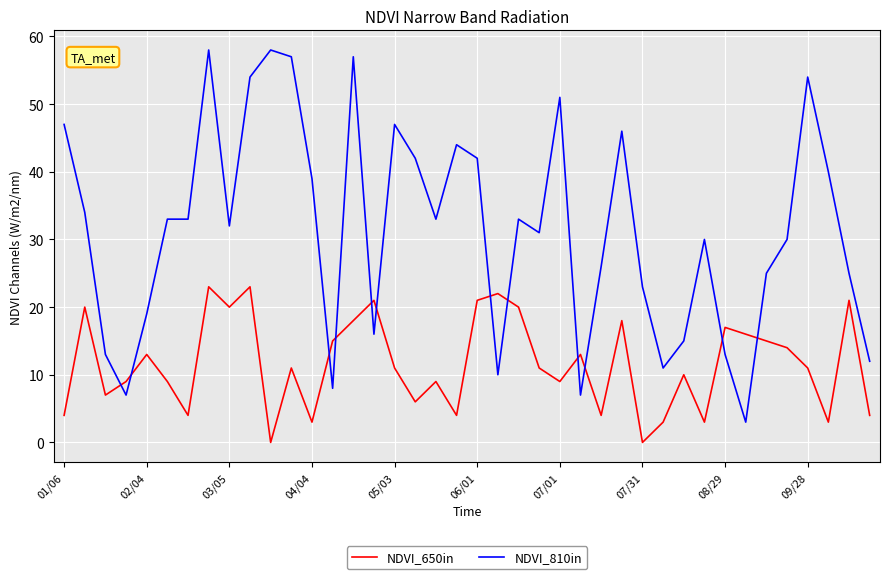

Which series has the largest total across all categories?

NDVI_810in